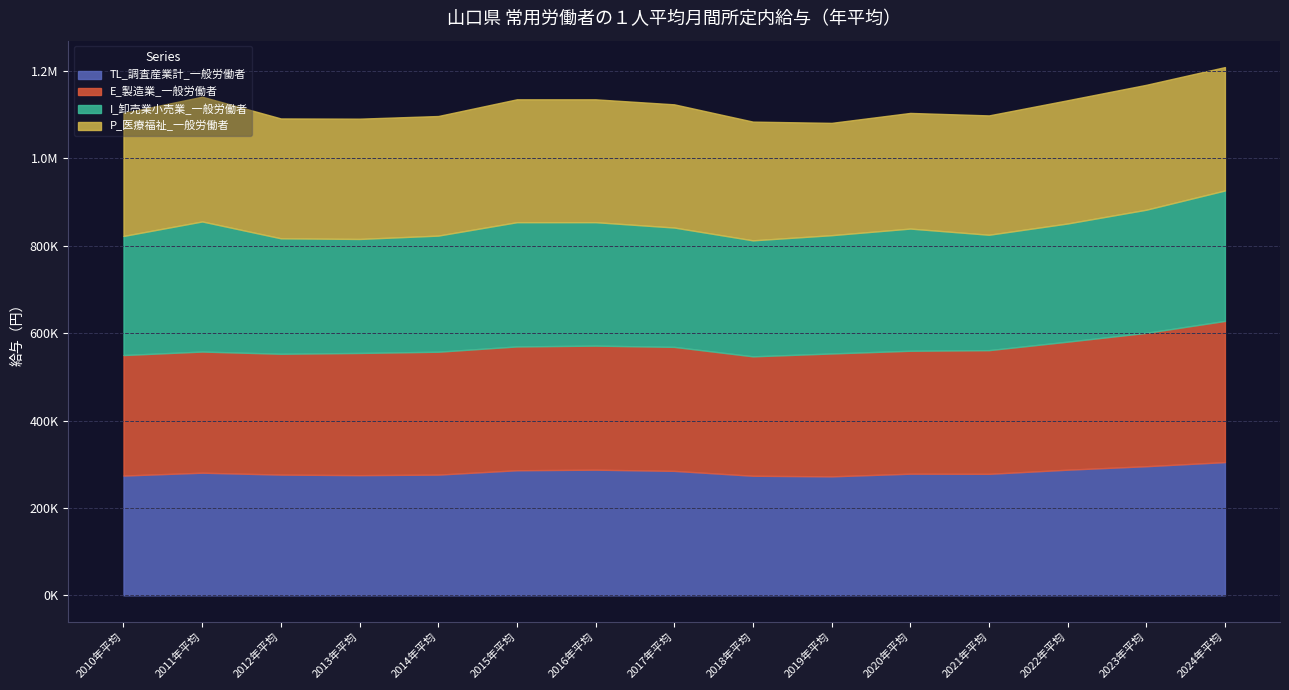

Reading right to left, what are all the values shown in this chart?

TL_調査産業計_一般労働者: 2024年平均=304937	2023年平均=295558	2022年平均=287590	2021年平均=278112	2020年平均=278453	2019年平均=272351	2018年平均=273697	2017年平均=284897	2016年平均=287614	2015年平均=286314	2014年平均=276327	2013年平均=275118	2012年平均=276340	2011年平均=280725	2010年平均=274192
E_製造業_一般労働者: 2024年平均=323229	2023年平均=305333	2022年平均=293088	2021年平均=283127	2020年平均=281407	2019年平均=281290	2018年平均=273360	2017年平均=283808	2016年平均=283960	2015年平均=283416	2014年平均=281304	2013年平均=279706	2012年平均=276660	2011年平均=277309	2010年平均=275845
I_卸売業小売業_一般労働者: 2024年平均=298593	2023年平均=281831	2022年平均=270533	2021年平均=264168	2020年平均=279691	2019年平均=270775	2018年平均=265542	2017年平均=273221	2016年平均=282617	2015年平均=284429	2014年平均=265819	2013年平均=260959	2012年平均=264281	2011年平均=297807	2010年平均=272600
P_医療福祉_一般労働者: 2024年平均=282462	2023年平均=285936	2022年平均=282113	2021年平均=273176	2020年平均=264725	2019年平均=257112	2018年平均=271782	2017年平均=282014	2016年平均=281220	2015年平均=281301	2014年平均=273744	2013年平均=275356	2012年平均=274371	2011年平均=285560	2010年平均=281427